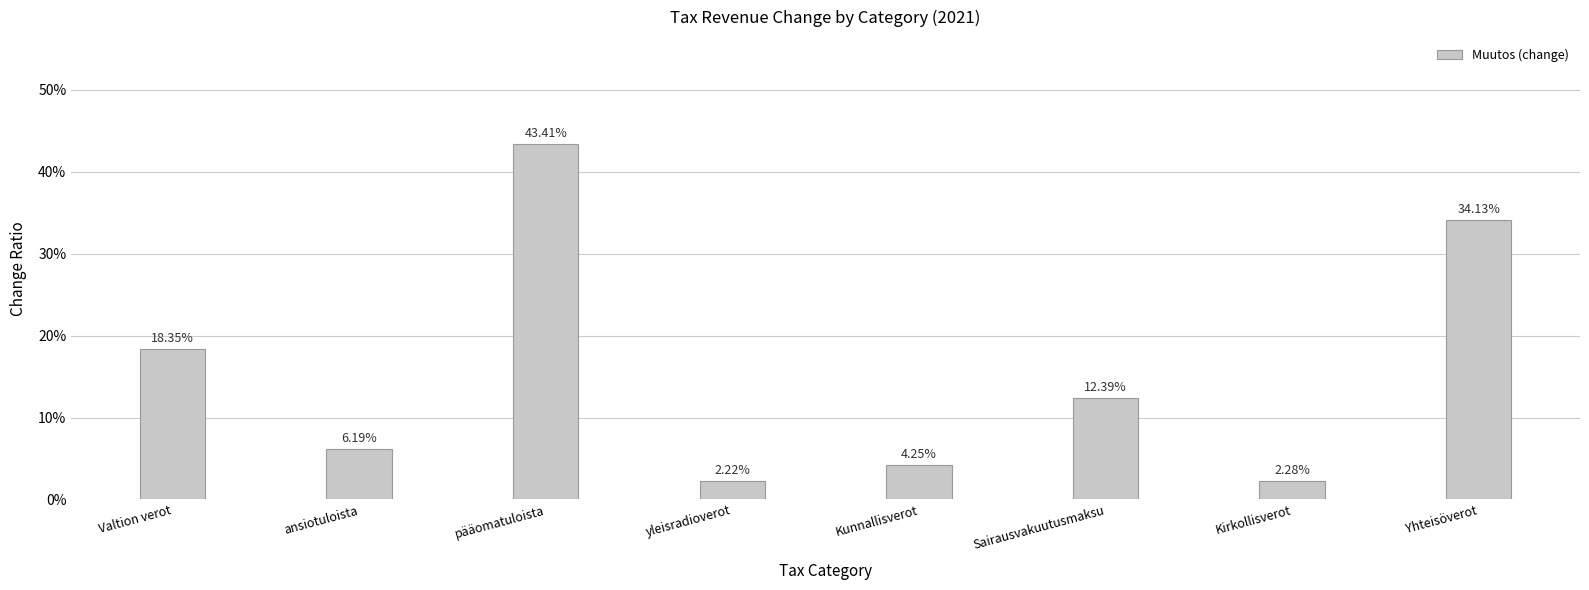

Reading left to right, list all the values displayed in this chart.

Valtion verot=0.2	ansiotuloista=0.1	pääomatuloista=0.4	yleisradioverot=0.0	Kunnallisverot=0.0	Sairausvakuutusmaksu=0.1	Kirkollisverot=0.0	Yhteisöverot=0.3